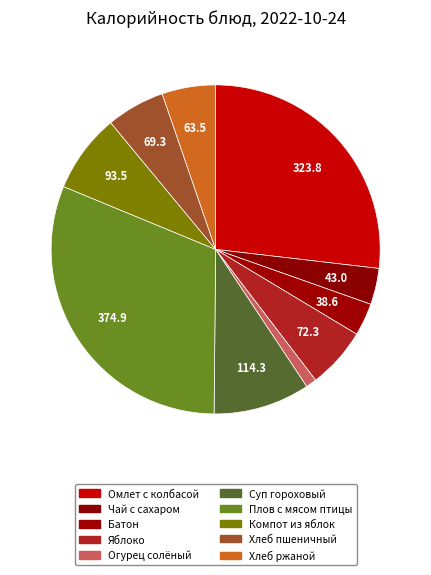

To the nearest percent, what is the difference between the Плов с мясом птицы and Яблоко slice percentages?

25%